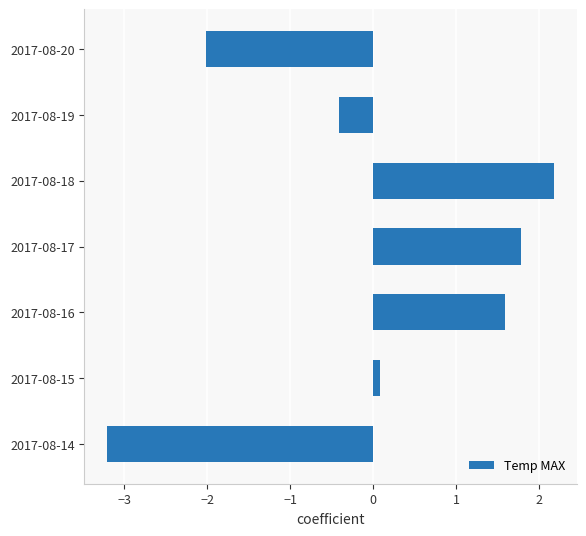

The value at 2017-08-17 is 1.8. True or false?

True